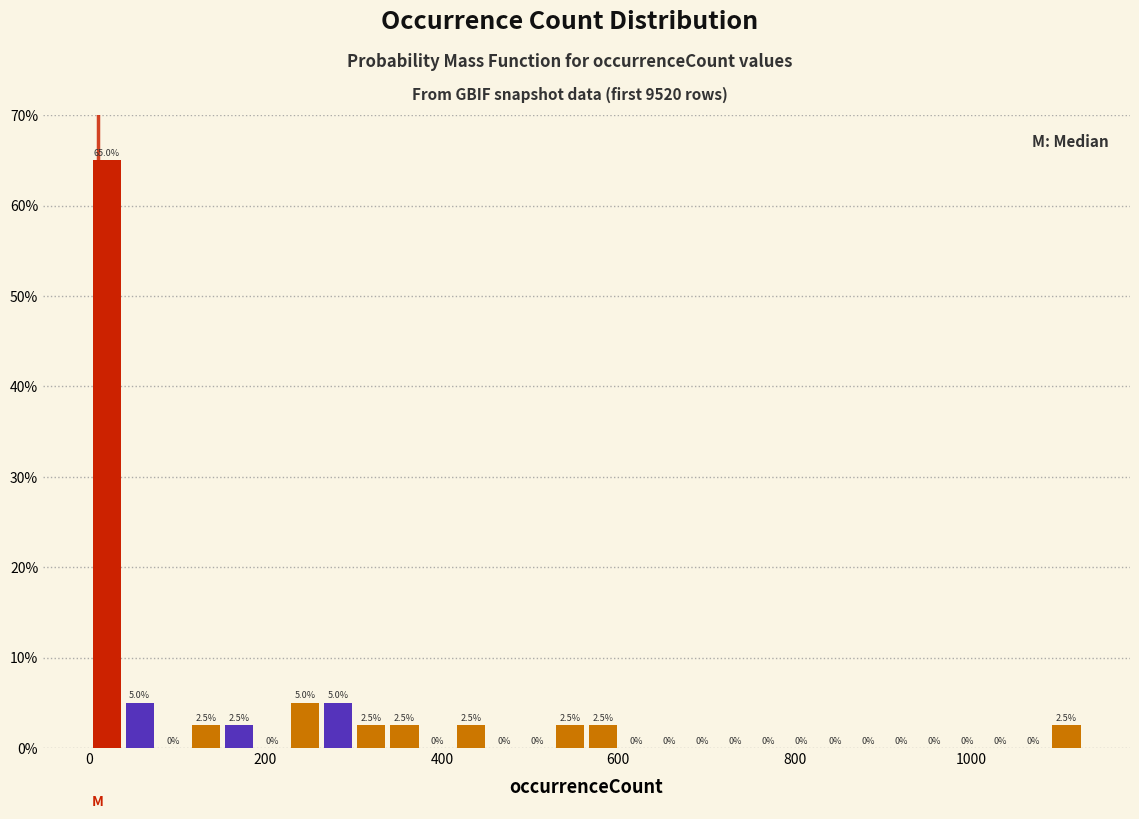

Read against the x-axis, roughly where is the centre of the tallest bar?

20